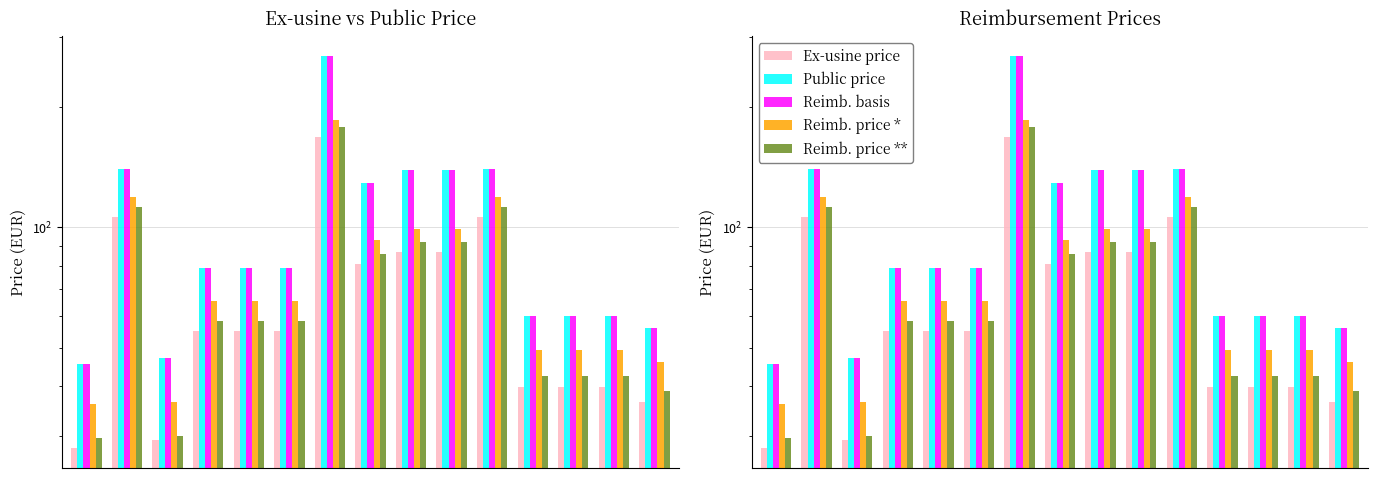

What are all the series names shown in the legend?

Ex-usine price, Public price, Reimb. basis, Reimb. price *, Reimb. price **